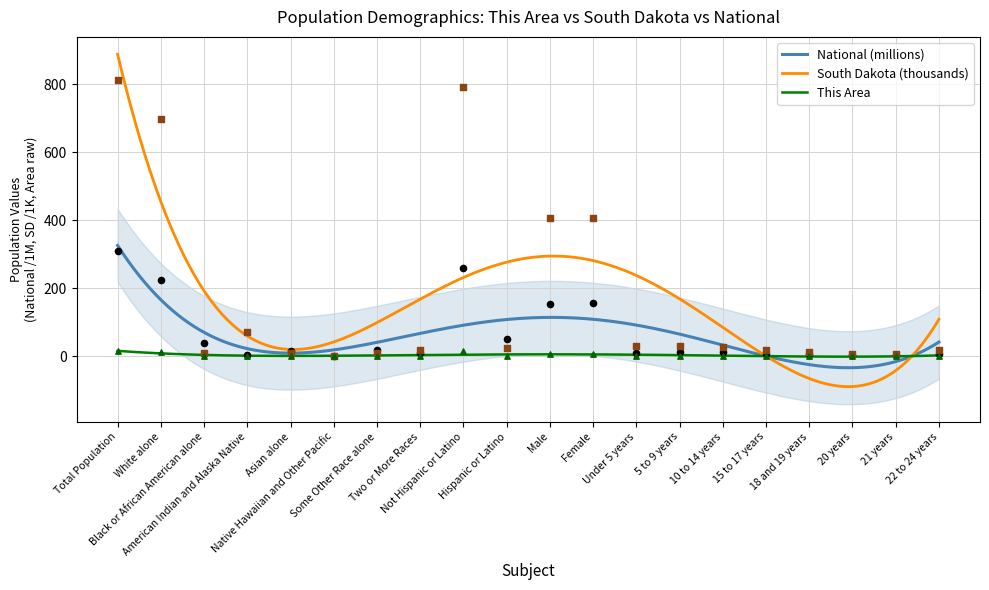

What are all the series names shown in the legend?

This Area, South Dakota, National